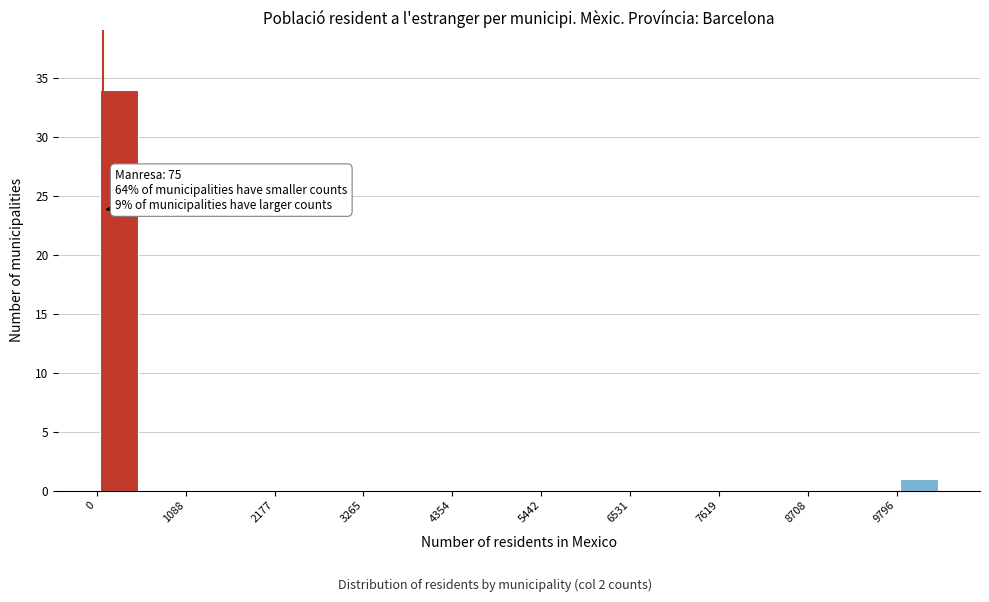

Read against the x-axis, roughly where is the centre of the tallest bar?

200